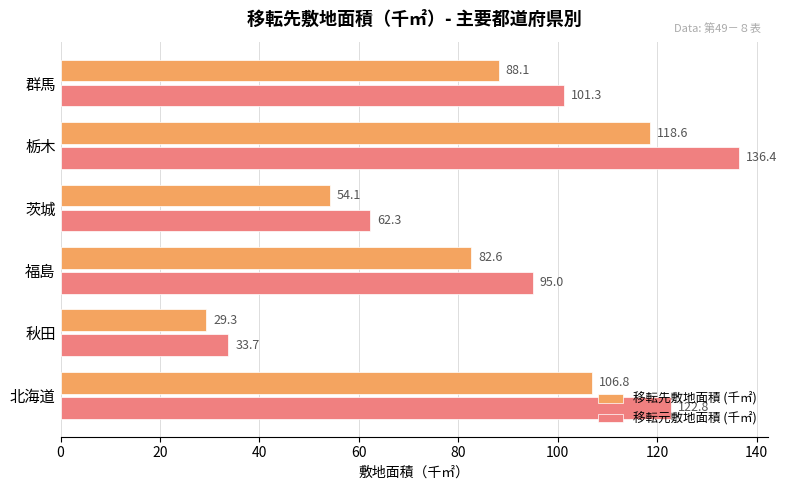

The 移転元敷地面積 (千㎡) series shows 89.8 at 茨城. True or false?

False